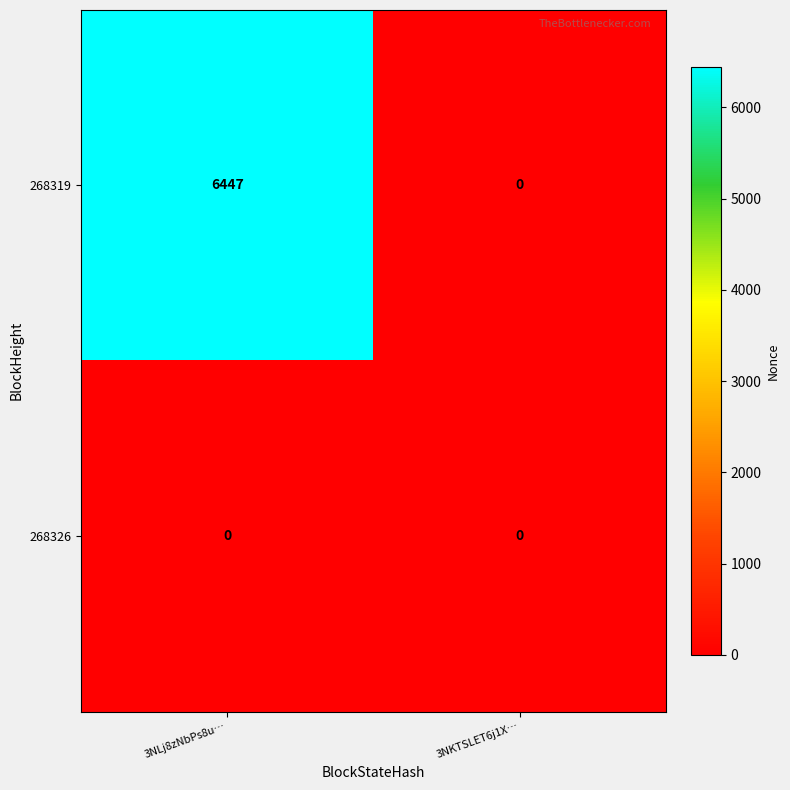

At which category is the sum across all series the highest?

3NLj8zNbPs8u…